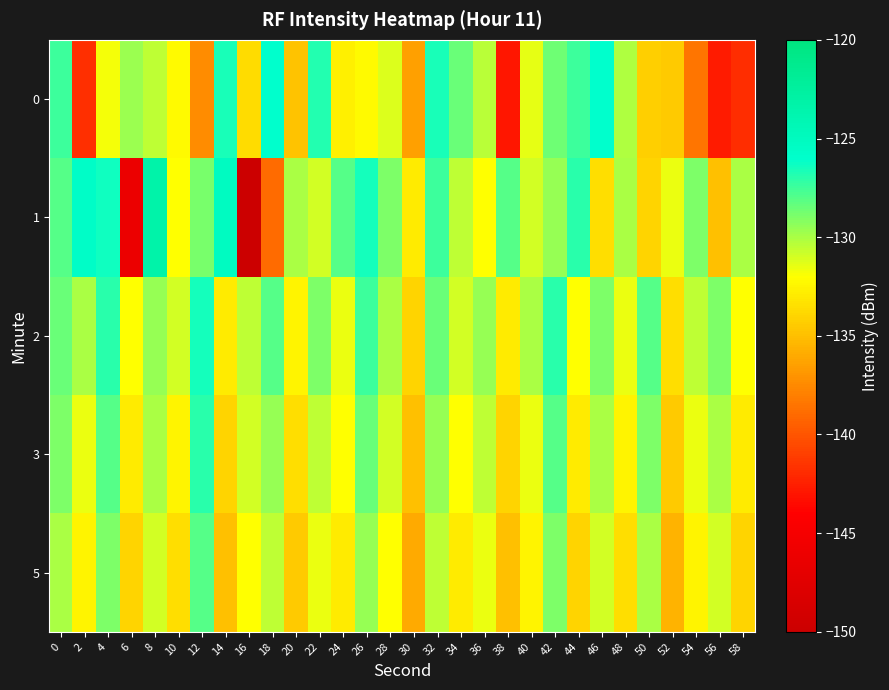

List the series in order of their peak value, highest first.

1, 0, 2, 3, 5